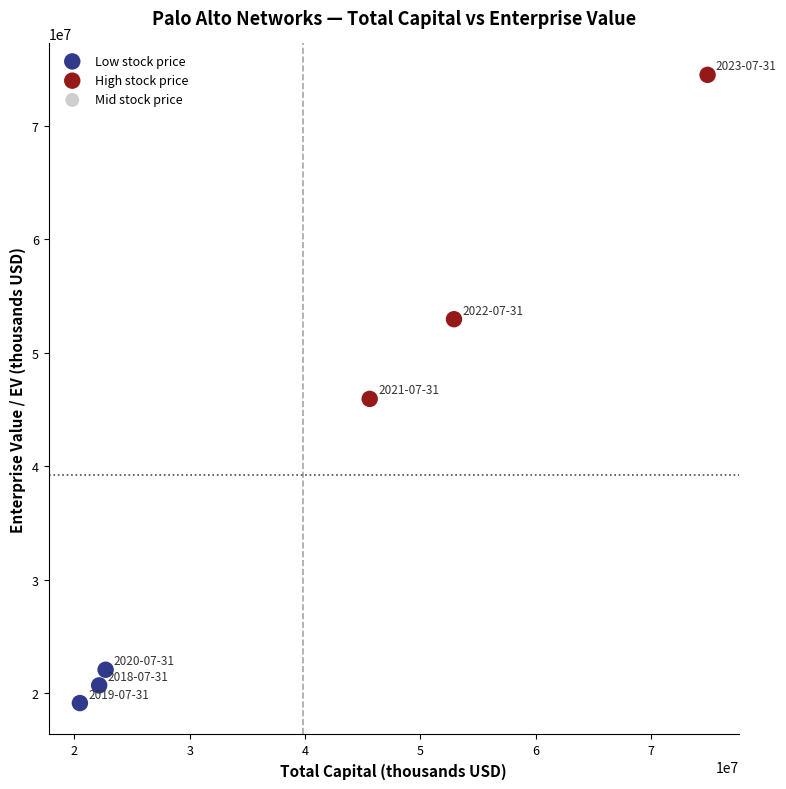

Which series reaches the maximum Y coordinate?

High stock price